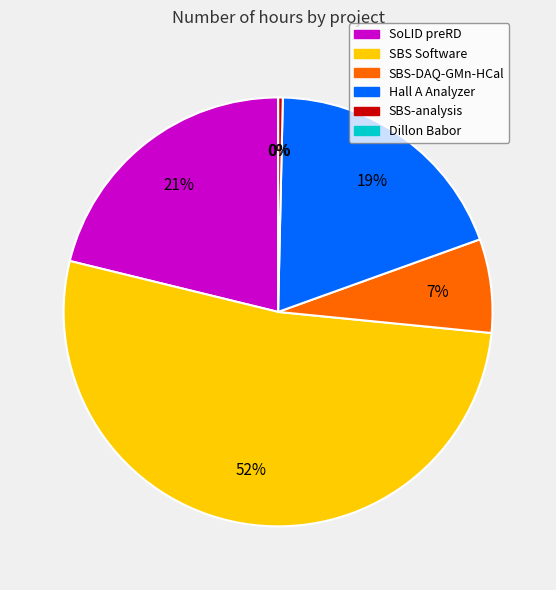

To the nearest percent, what is the average slice percentage?

17%